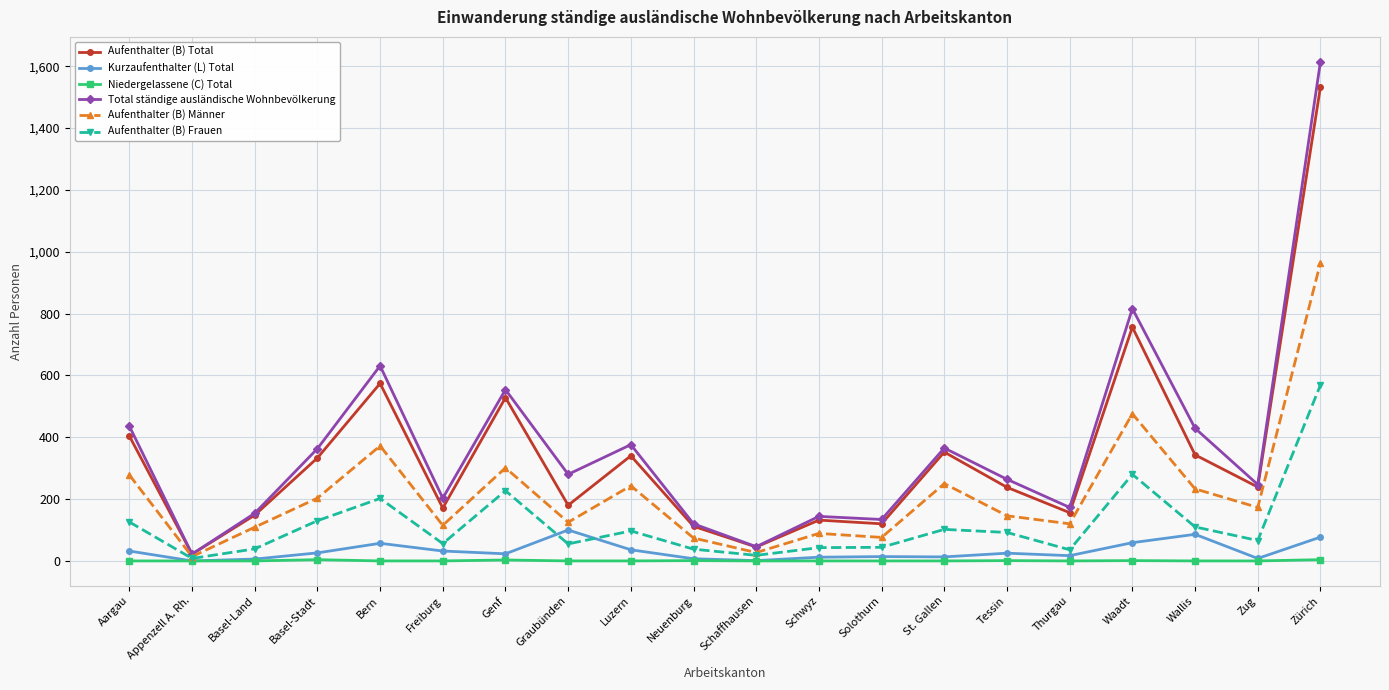

Which series changed the most between Freiburg and Waadt?

Total ständige ausländische Wohnbevölkerung